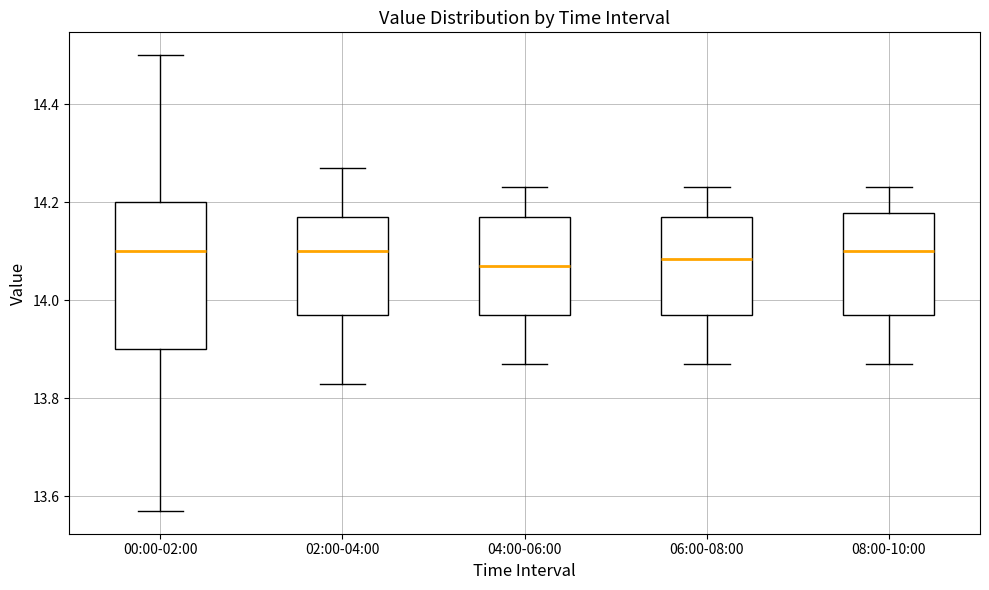

Where is the upper edge of the box for 06:00-08:00 on the y-axis? The values are not printed on the chart, so give them approximately, as read against the axis.

14.18